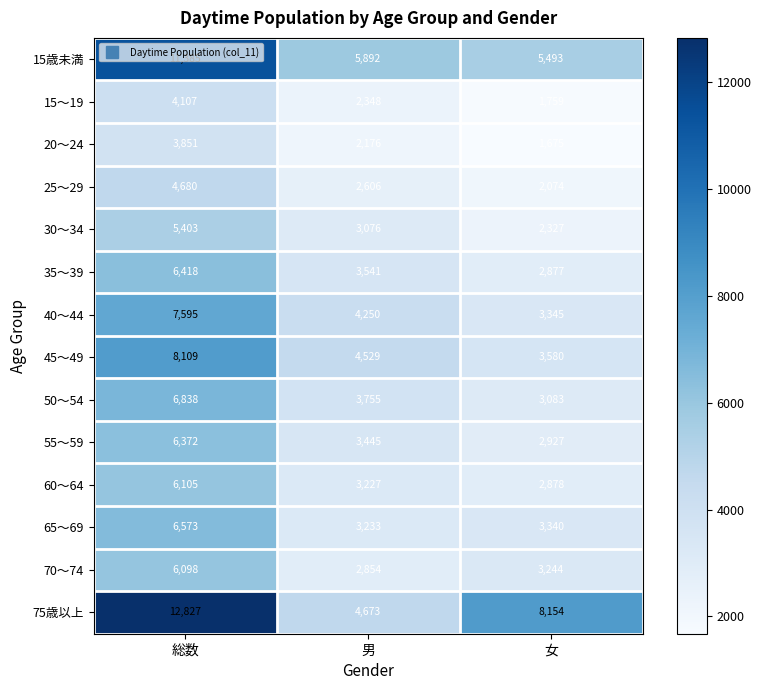

Is it true that 65～69 equals 1340 at 女?

False